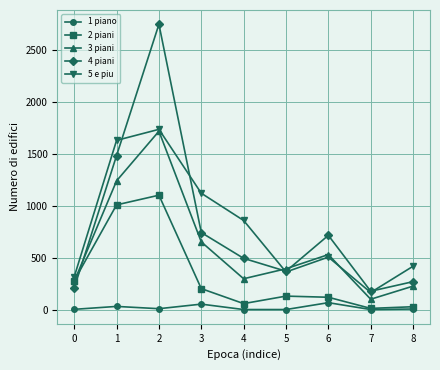

How many interior local valleys does the 5 e piu series have?

2